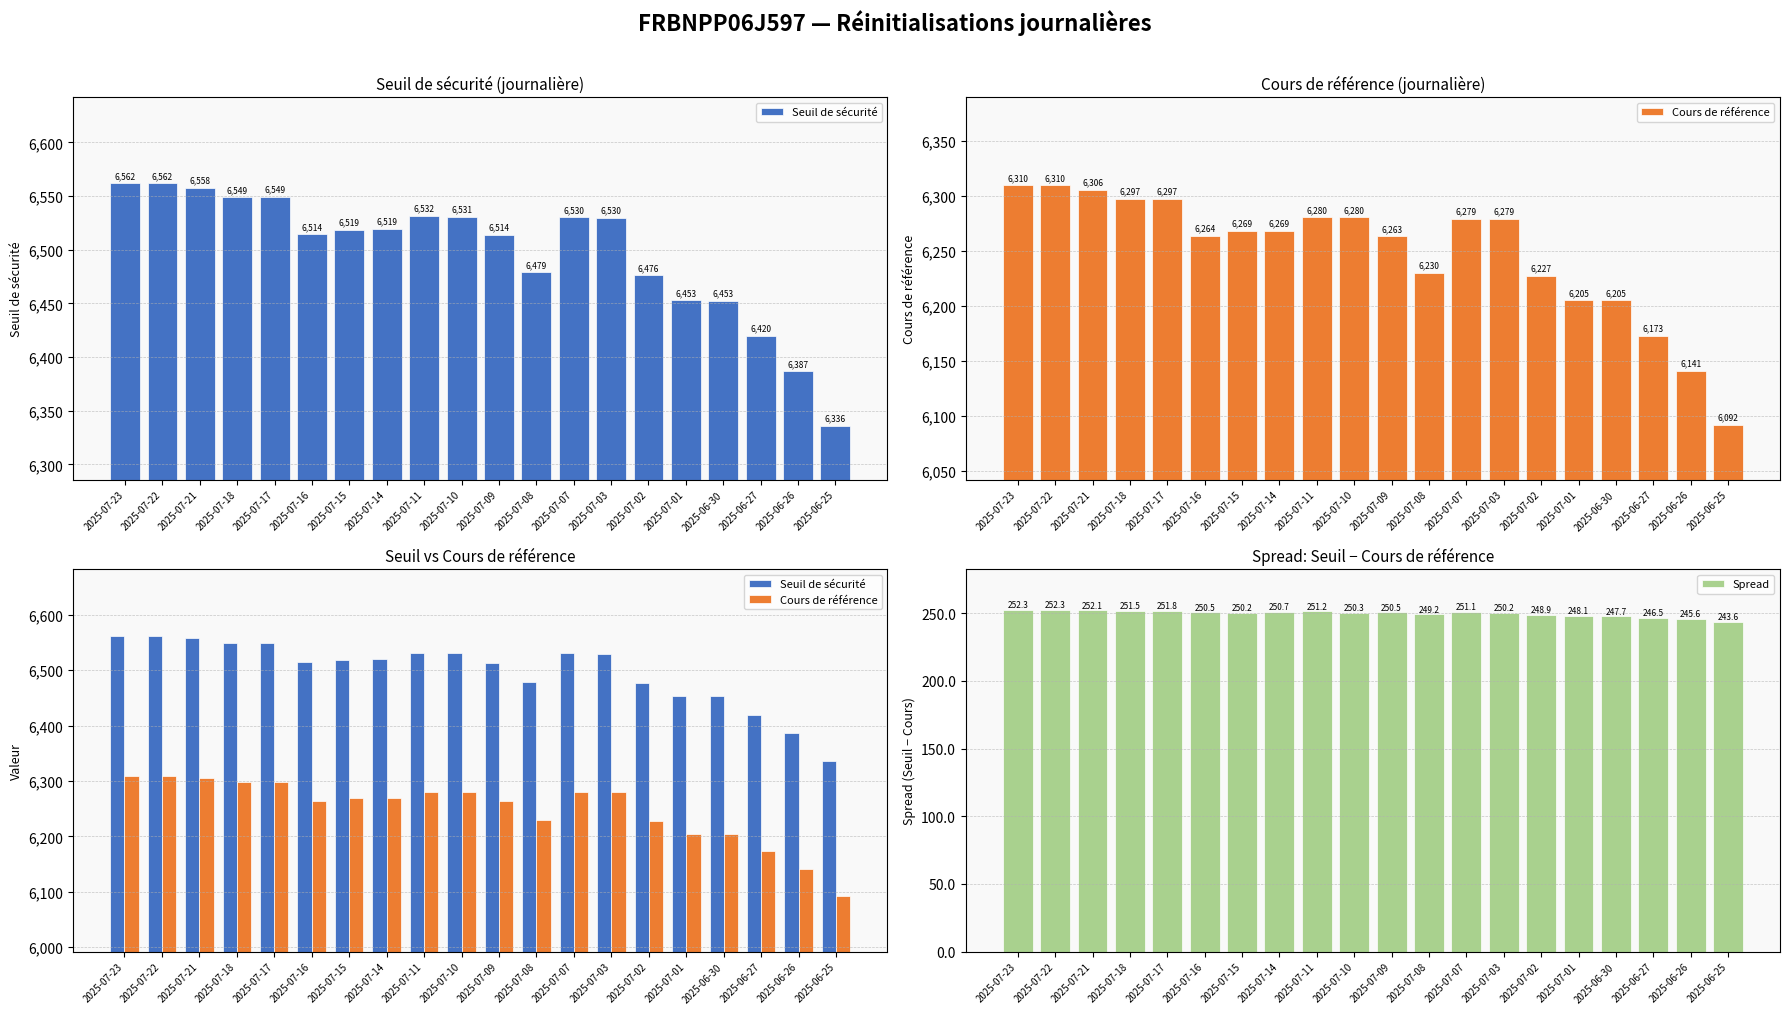

The Spread series shows 251.8 at 2025-07-17. True or false?

True